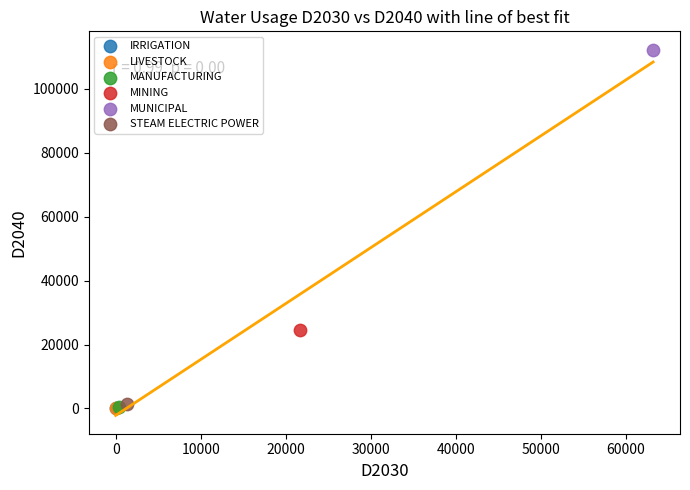

What are all the series names shown in the legend?

IRRIGATION, LIVESTOCK, MANUFACTURING, MINING, MUNICIPAL, STEAM ELECTRIC POWER